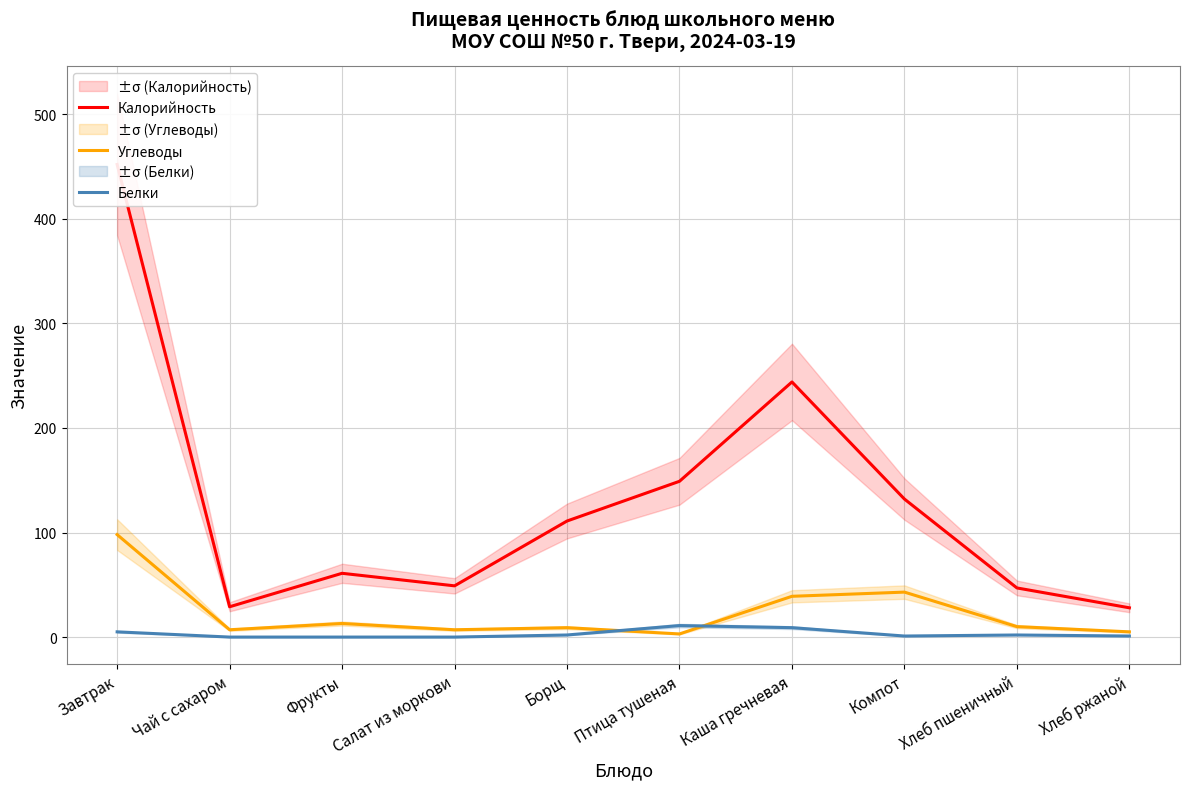

Is it true that Белки equals 3 at Птица тушеная?

False